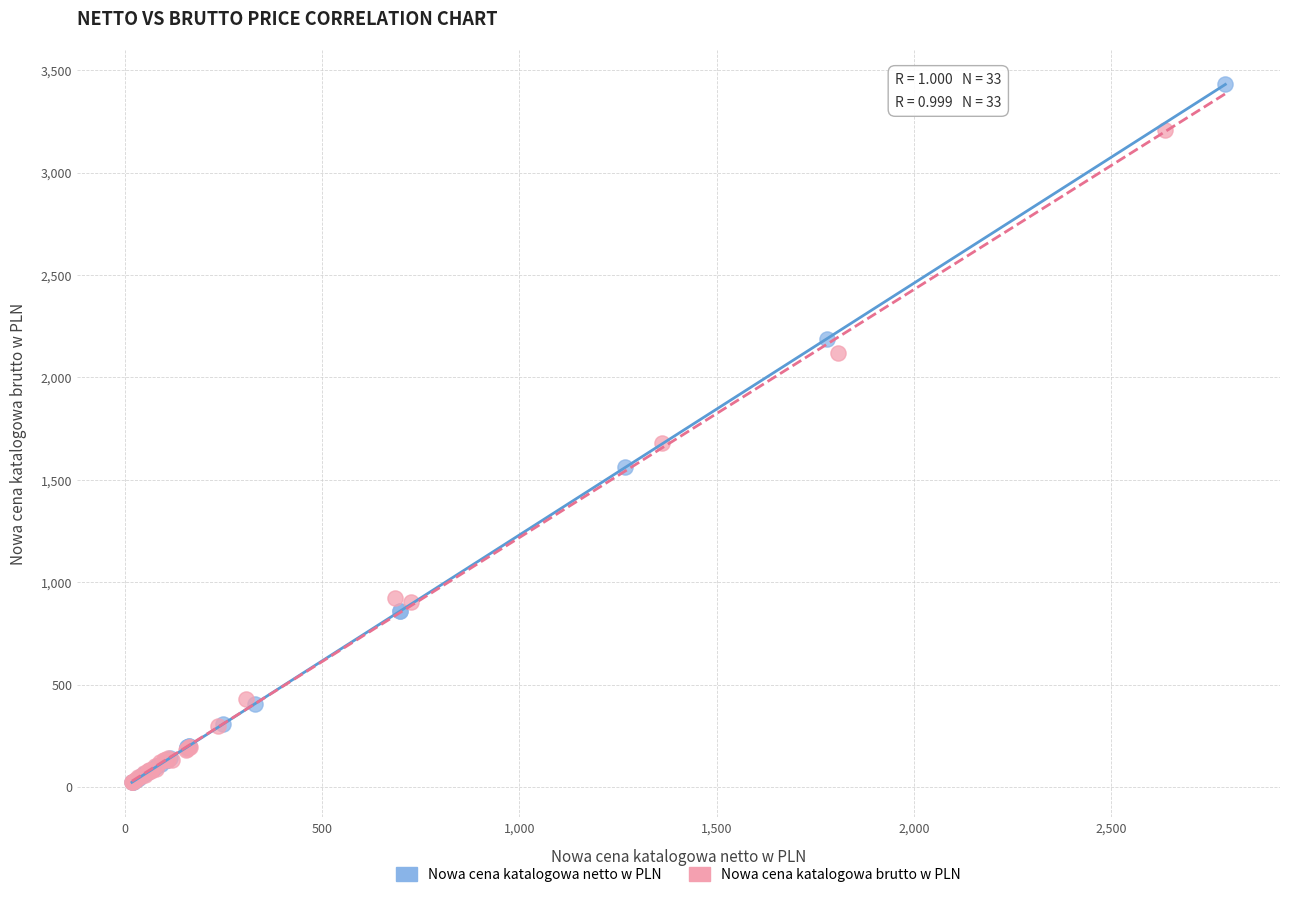

Which series has the largest Y range (max minus min)?

Nowa cena katalogowa netto w PLN